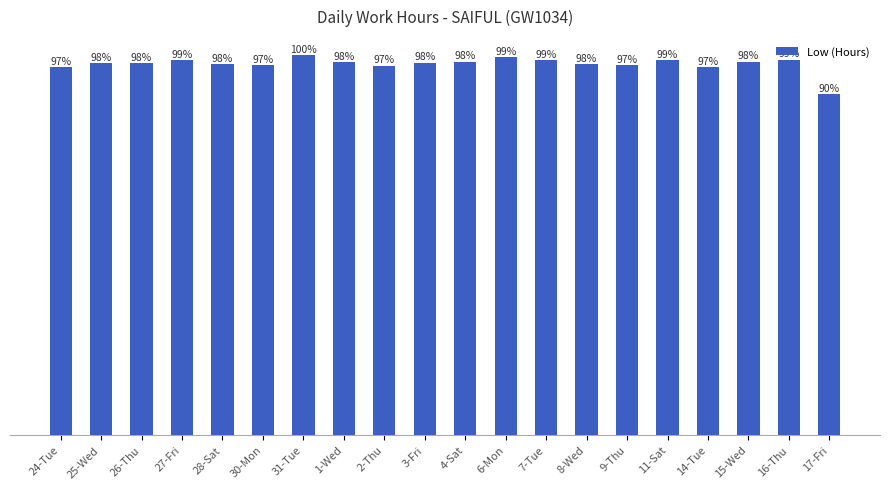

List the labels in order of value, smallest first.

17-Fri, 24-Tue, 14-Tue, 2-Thu, 30-Mon, 9-Thu, 28-Sat, 8-Wed, 26-Thu, 25-Wed, 3-Fri, 1-Wed, 4-Sat, 15-Wed, 27-Fri, 7-Tue, 11-Sat, 16-Thu, 6-Mon, 31-Tue